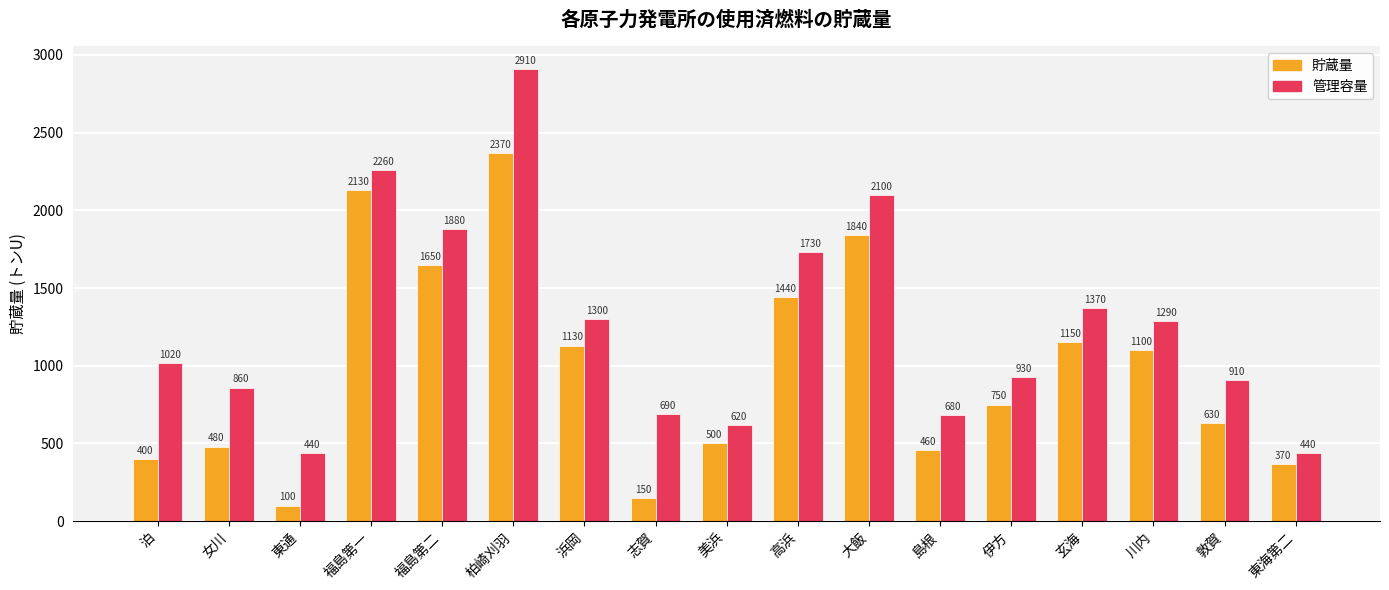

At 泊, list the series in order from largest to smallest.

管理容量, 貯蔵量